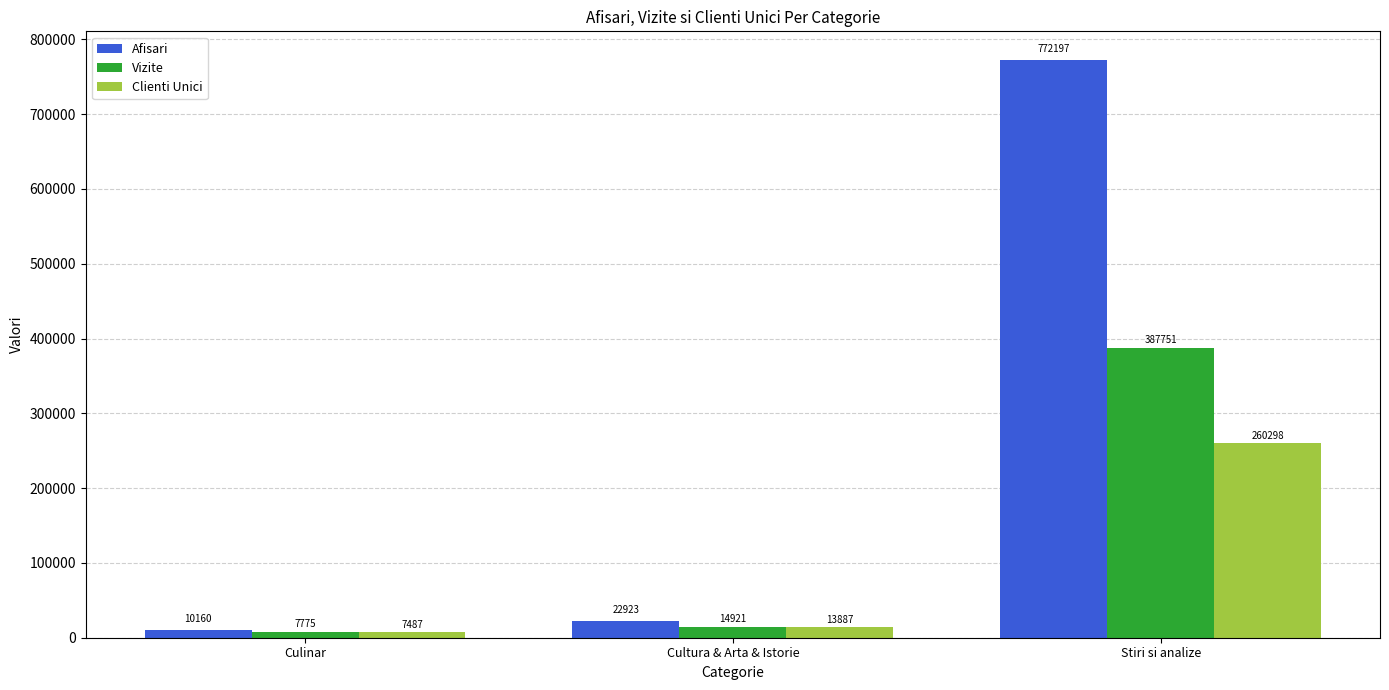

What position from the right is Culinar?

3